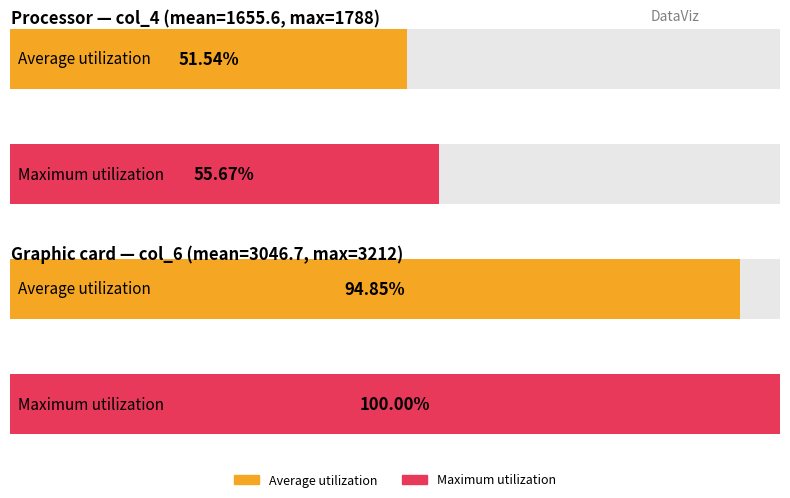

Which series has the largest total across all categories?

Maximum utilization